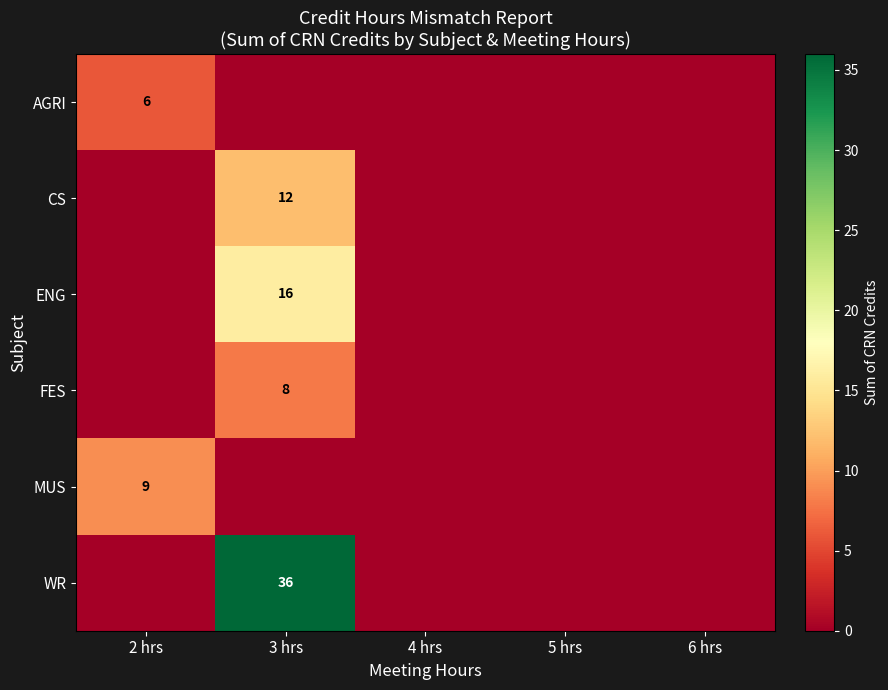

Is it true that MUS equals 9 at 2 hrs?

True